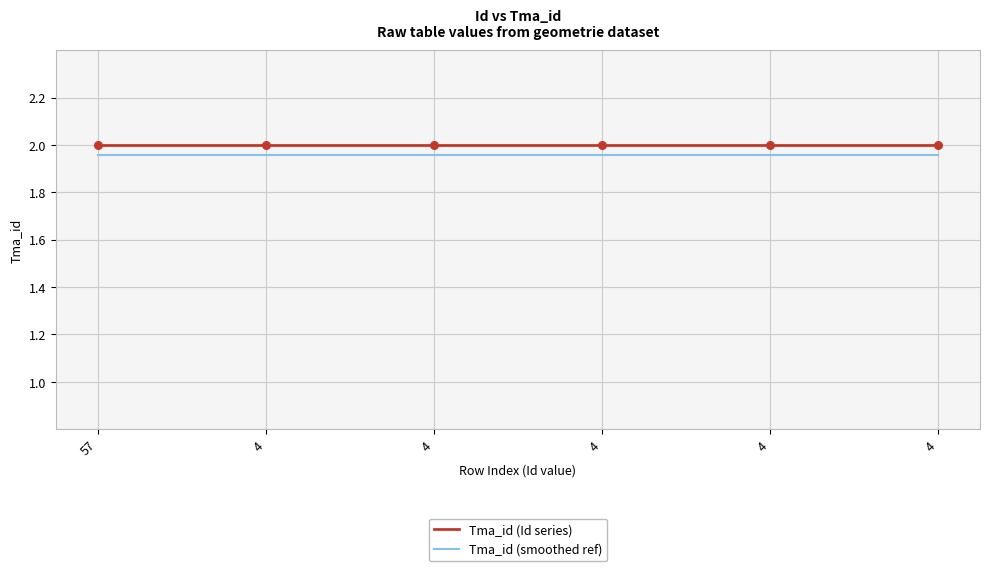

What are all the series names shown in the legend?

Tma_id (Id series), Tma_id (smoothed ref)